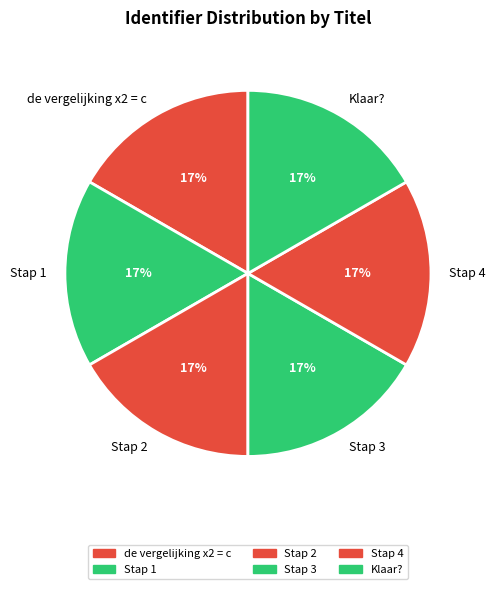

Does Stap 4 account for over 50% of the chart?

No